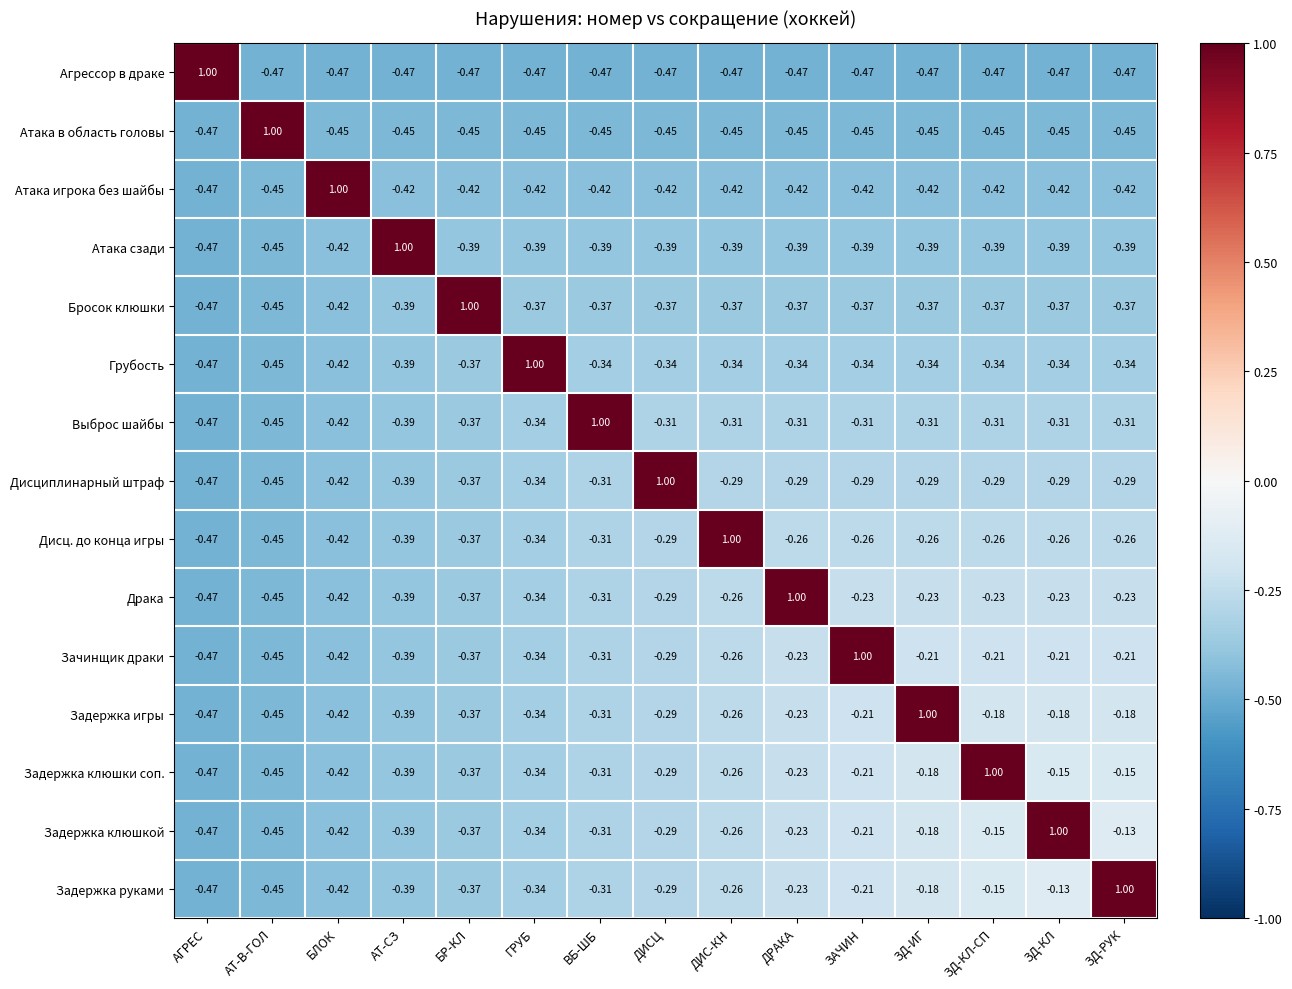

Which category has the highest value in the Задержка клюшки соп. series?

ЗД-КЛ-СП